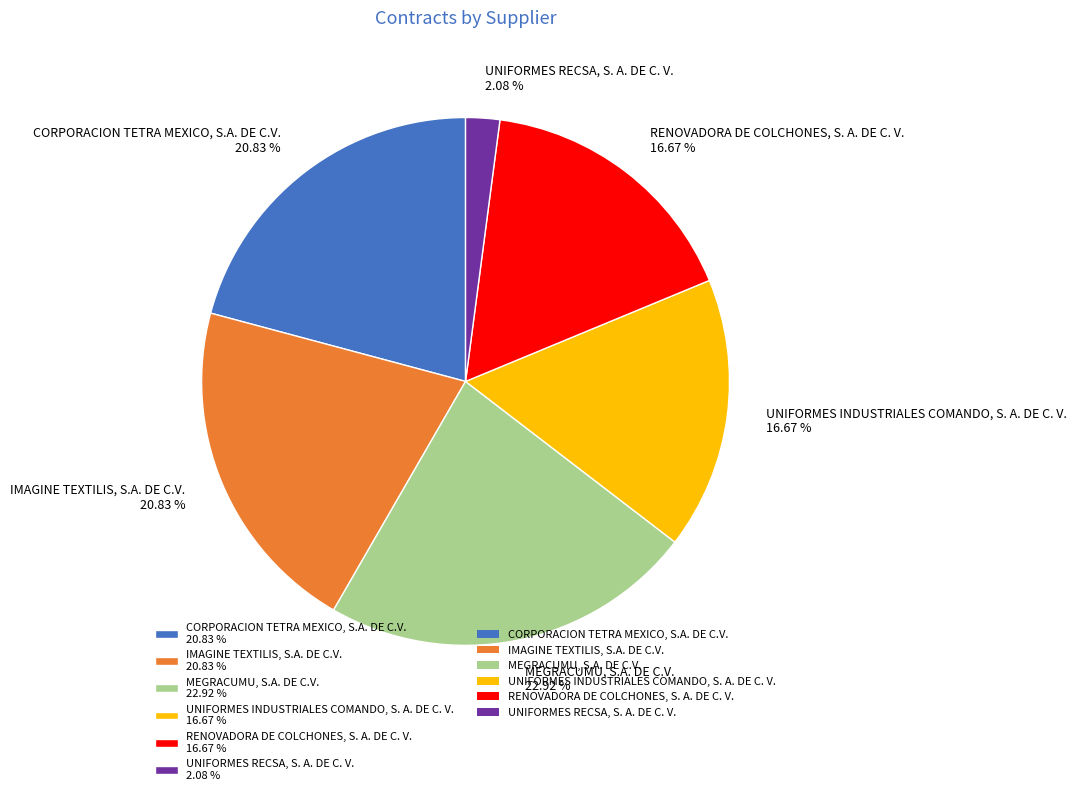

Which slice is the smallest?

UNIFORMES RECSA, S. A. DE C. V.